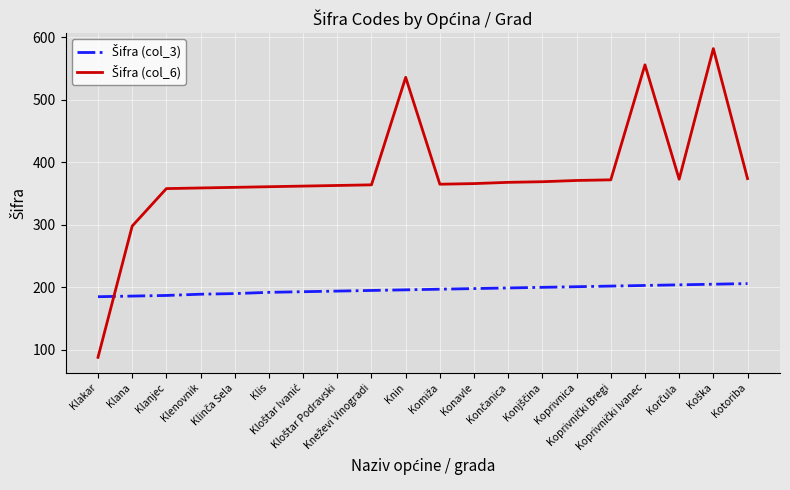

What is the greatest value displayed?

582